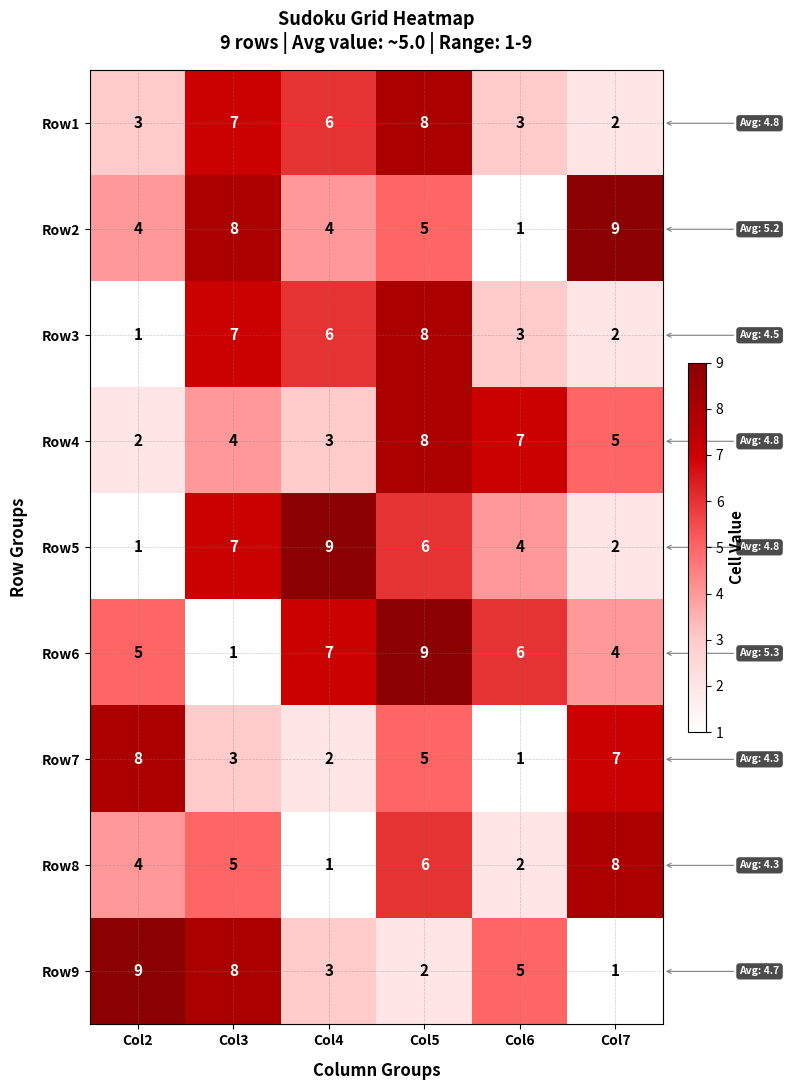

List the labels in order of Row9 value, largest first.

Col2, Col3, Col6, Col4, Col5, Col7